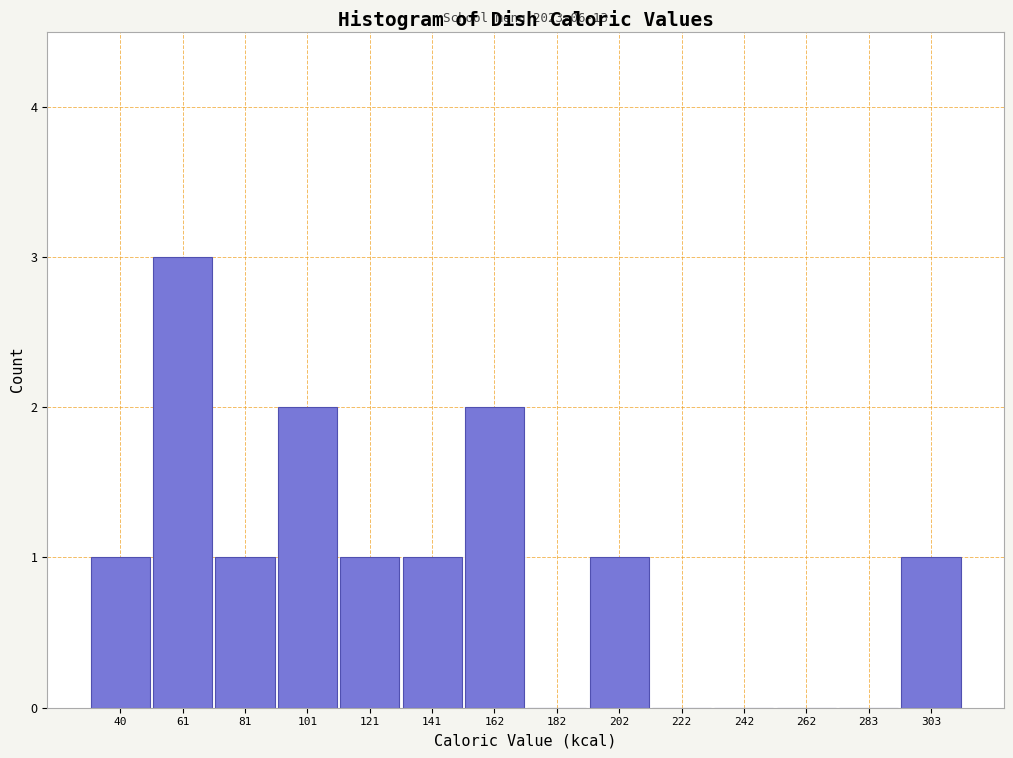

Which range on the x-axis has the tallest bar?

50 to 70